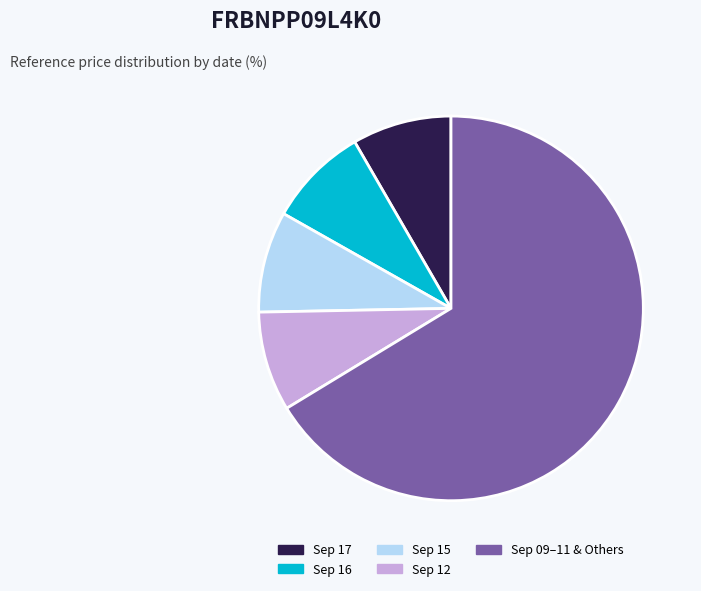

What is the largest slice in the pie chart?

Sep 09–11 & Others